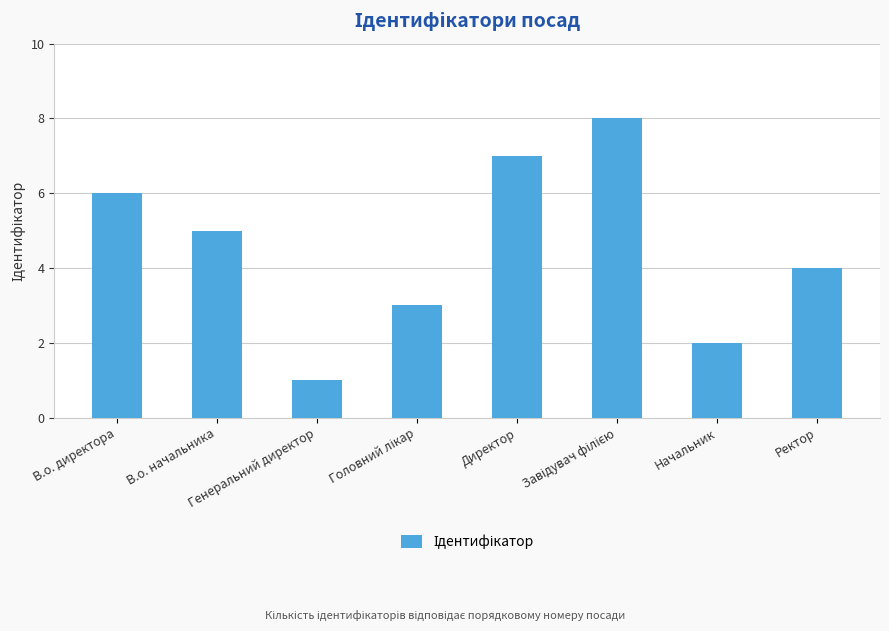

What is the difference between the maximum and minimum values?

7